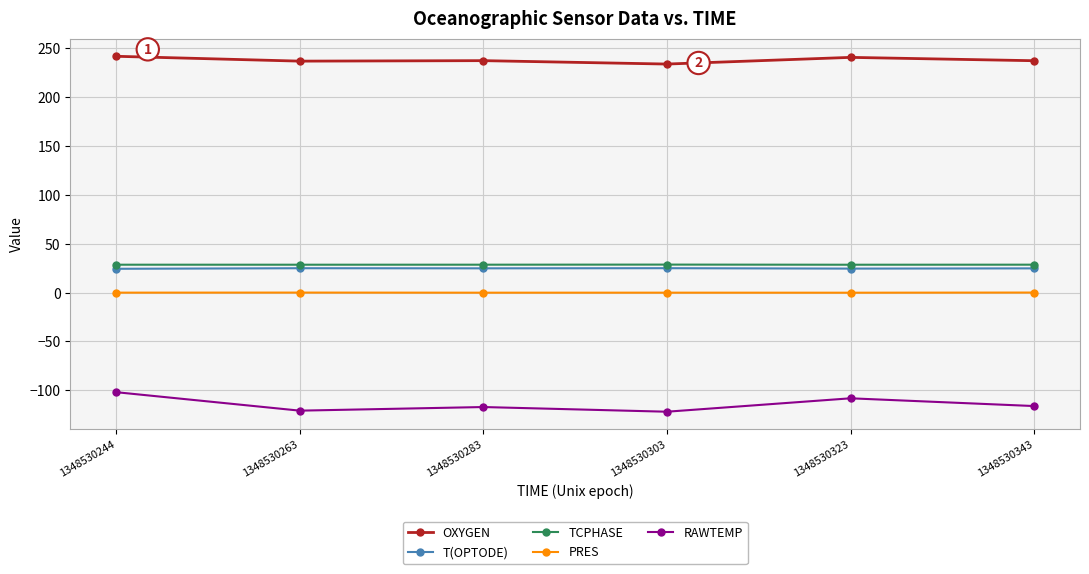

What is the average value of the OXYGEN series?

238.0